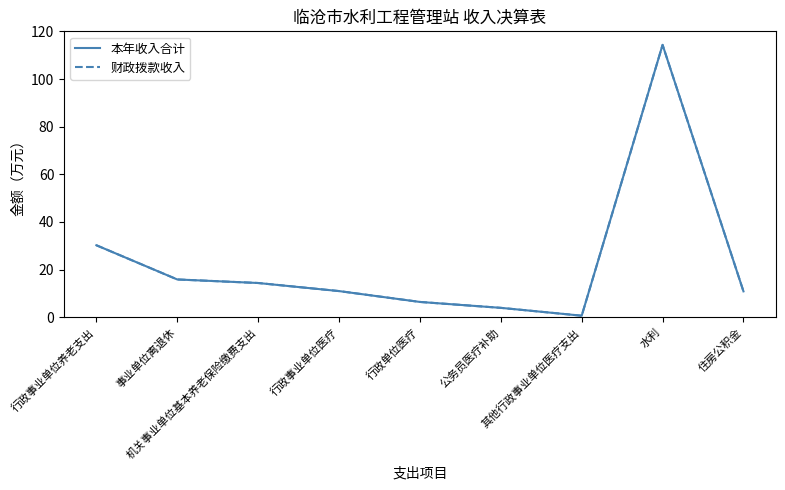

Does the chart display data point markers on the line(s)?

No